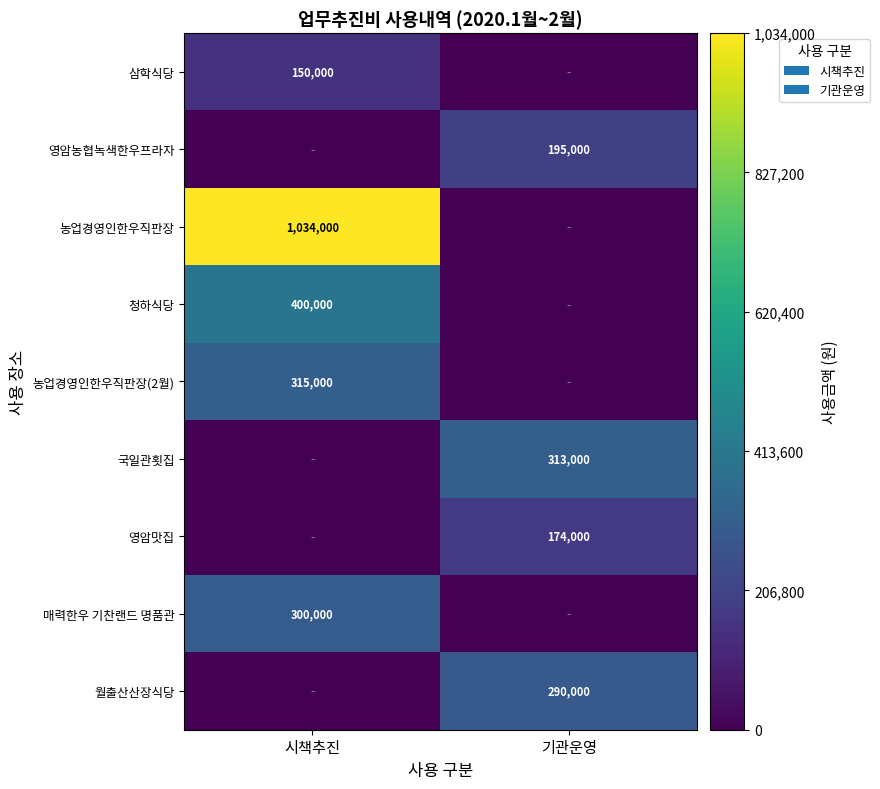

The 삼학식당 series shows 150000 at 시책추진. True or false?

True